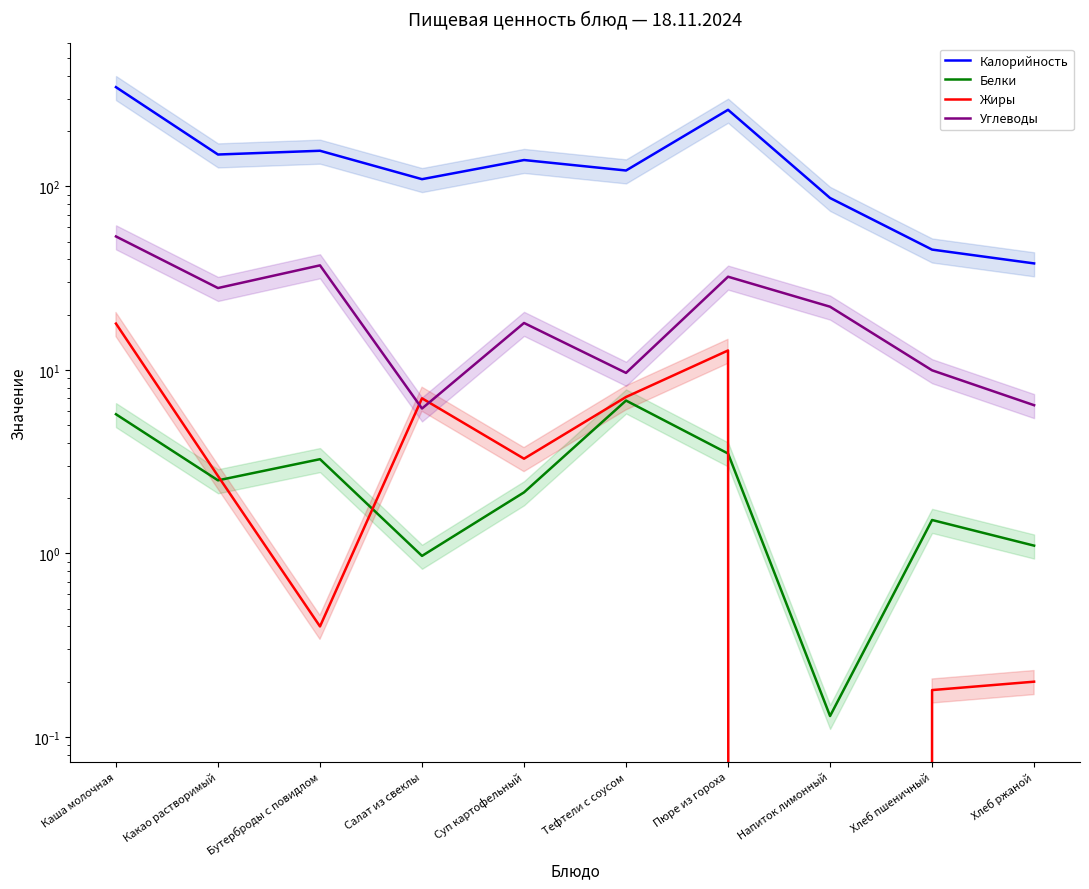

What is the total value across all series at Суп картофельный?

162.4